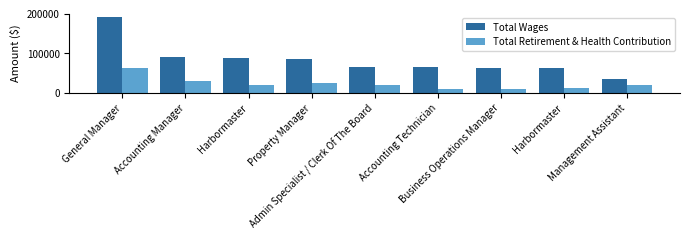

What is the sum of the Total Retirement & Health Contribution values at Admin Specialist / Clerk Of The Board and Property Manager?

44009